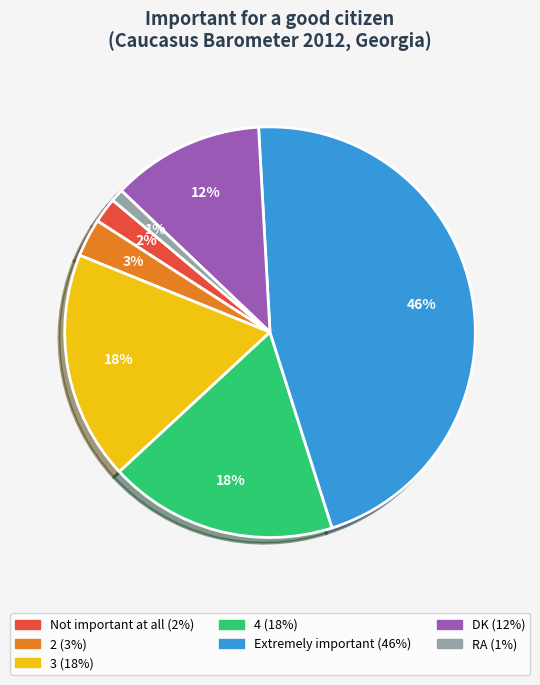

What percentage is the Not important at all slice, to the nearest percent?

2%